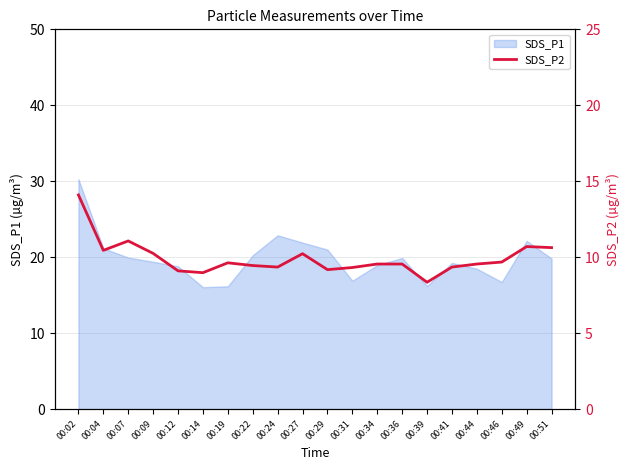

Where does the data first go above 9?

00:02